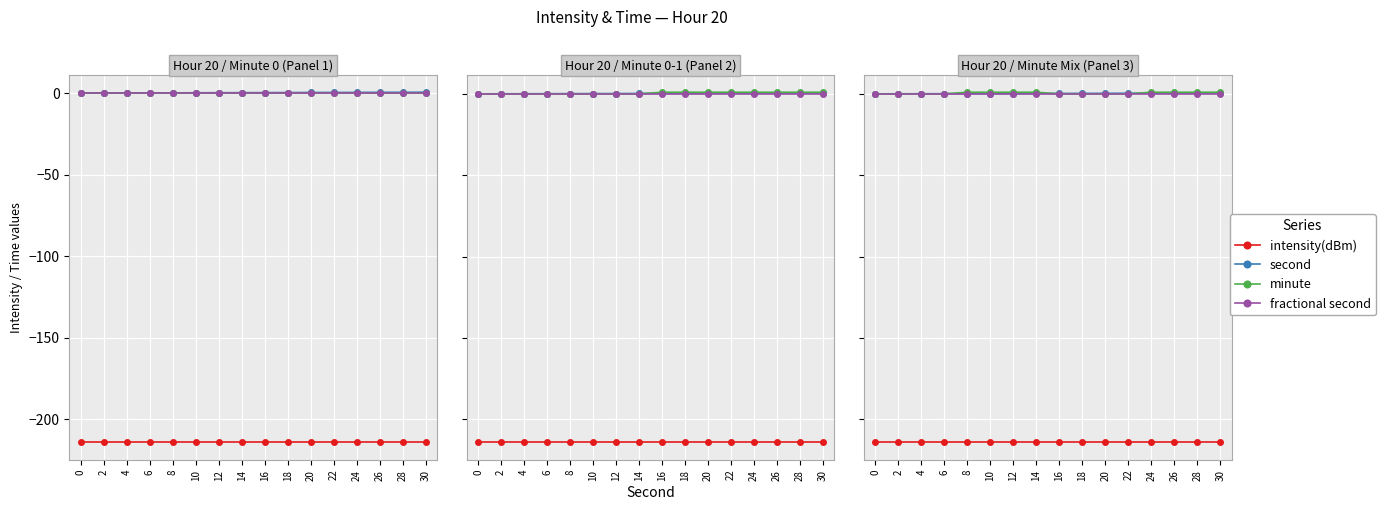

What is the value of the second point at the 7th from the left?

0.2